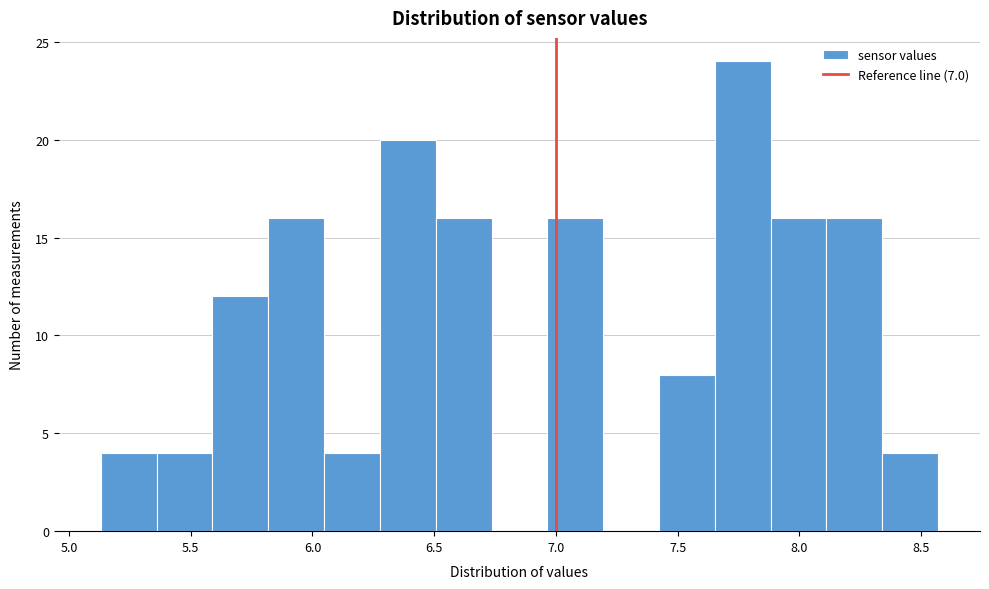

Reading left to right, list every bar in this chart as the range it spans on the x-axis followed by its height. Neither the bar edges nor the heights are printed on the chart, so give them approximately, as read against the axes.

5.15 to 5.35: 4
5.35 to 5.60: 4
5.60 to 5.80: 12
5.80 to 6.05: 16
6.05 to 6.30: 4
6.30 to 6.50: 20
6.50 to 6.75: 16
6.75 to 6.95: 0
6.95 to 7.20: 16
7.20 to 7.40: 0
7.40 to 7.65: 8
7.65 to 7.90: 24
7.90 to 8.10: 16
8.10 to 8.35: 16
8.35 to 8.55: 4